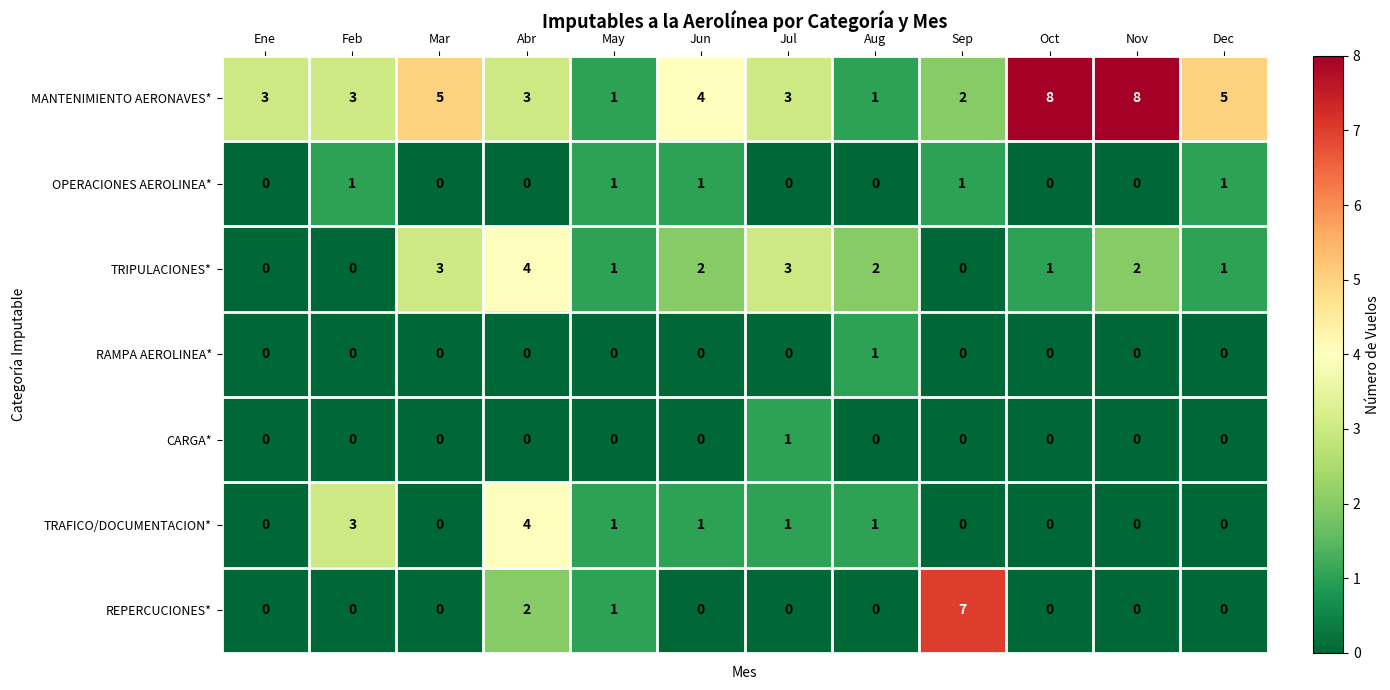

What is the total value across all series at May?

5